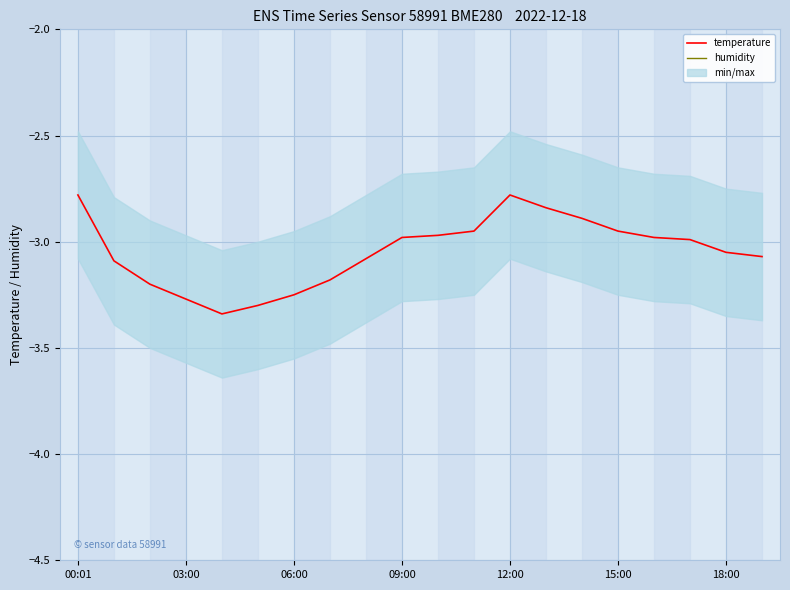

What is the average value of the humidity series?

77.2